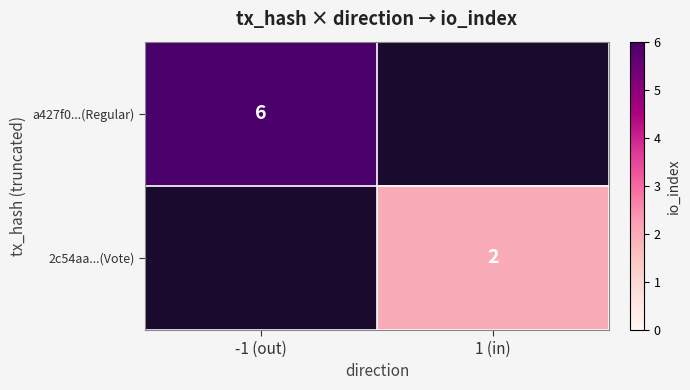

List the series in order of their peak value, highest first.

a427f0...(Regular), 2c54aa...(Vote)